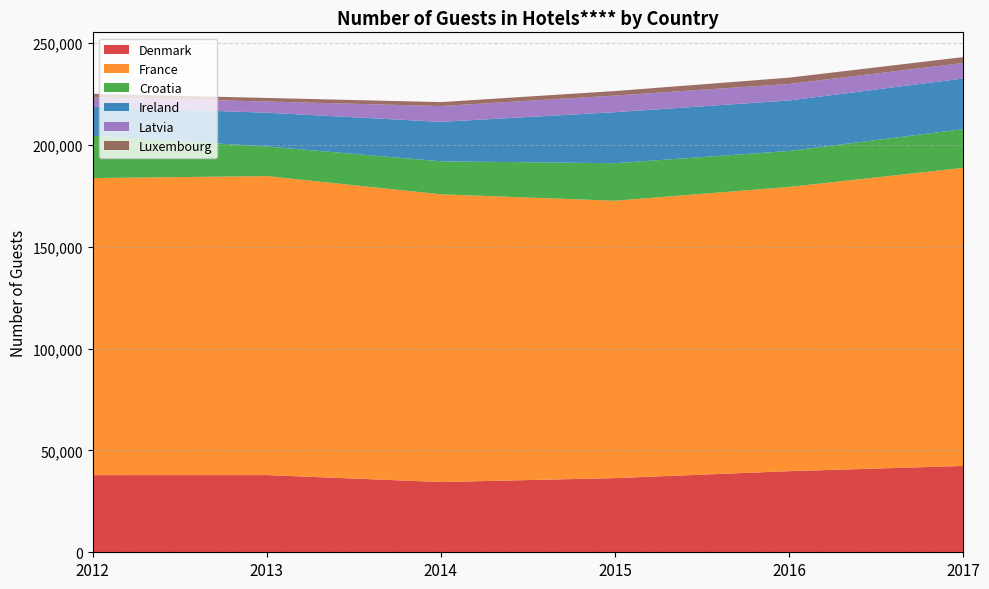

Reading left to right, list all the values displayed in this chart.

Denmark: 37893	37901	34497	36416	39826	42393
France: 145868	146820	141290	136207	139566	146377
Croatia: 20757	14555	16198	18433	17660	18997
Ireland: 14268	16585	19382	25055	24819	24858
Latvia: 4578	5494	7752	8171	8096	7623
Luxembourg: 1788	1749	1936	2201	3093	2917